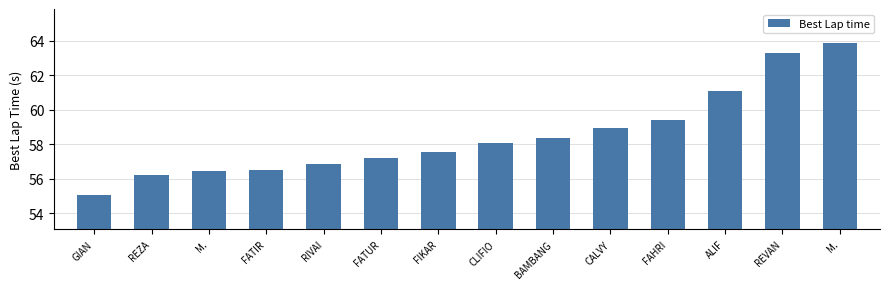

How many bars are there in total?

14